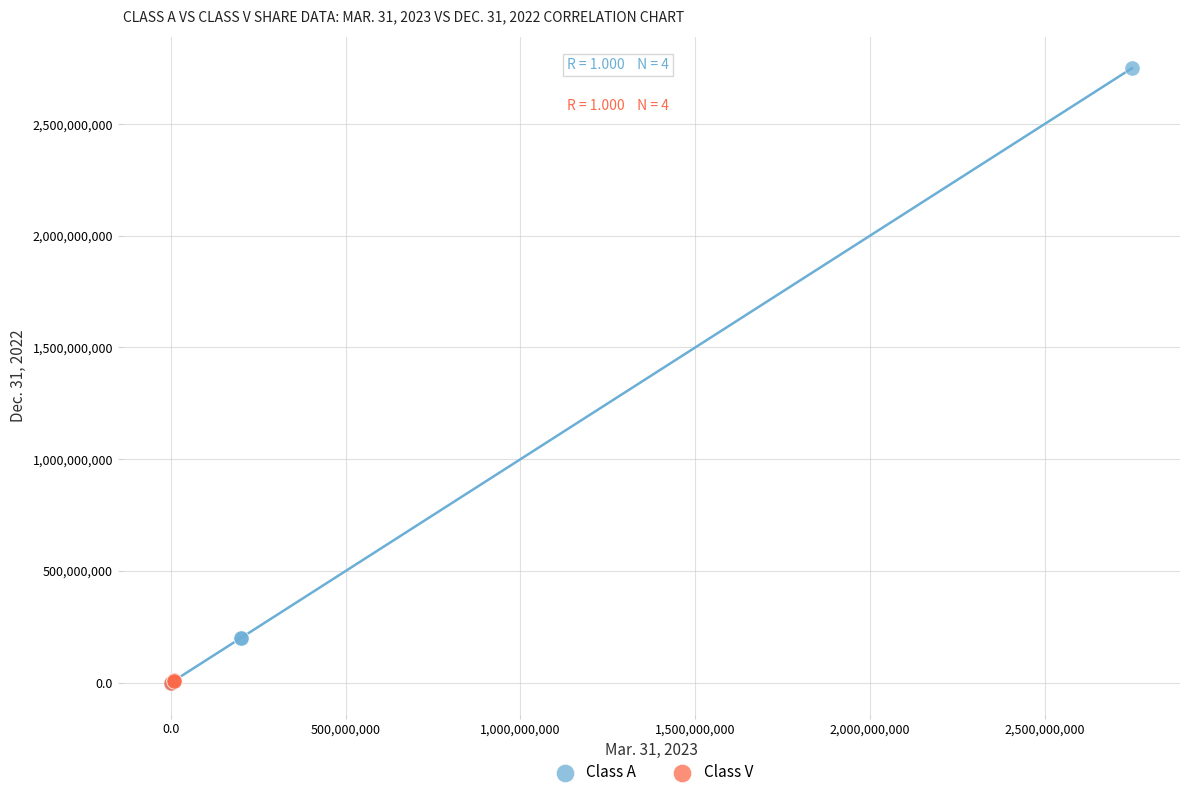

Which series reaches the maximum Y coordinate?

Class A